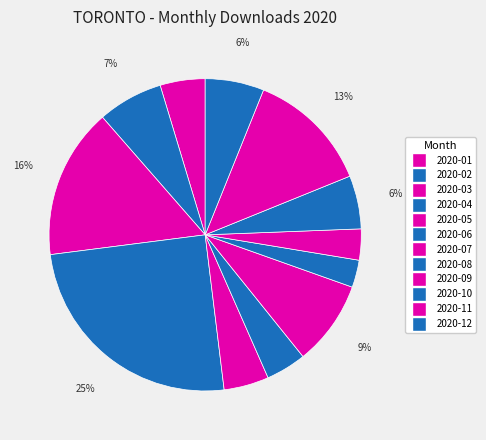

Which slice is the largest?

2020-04